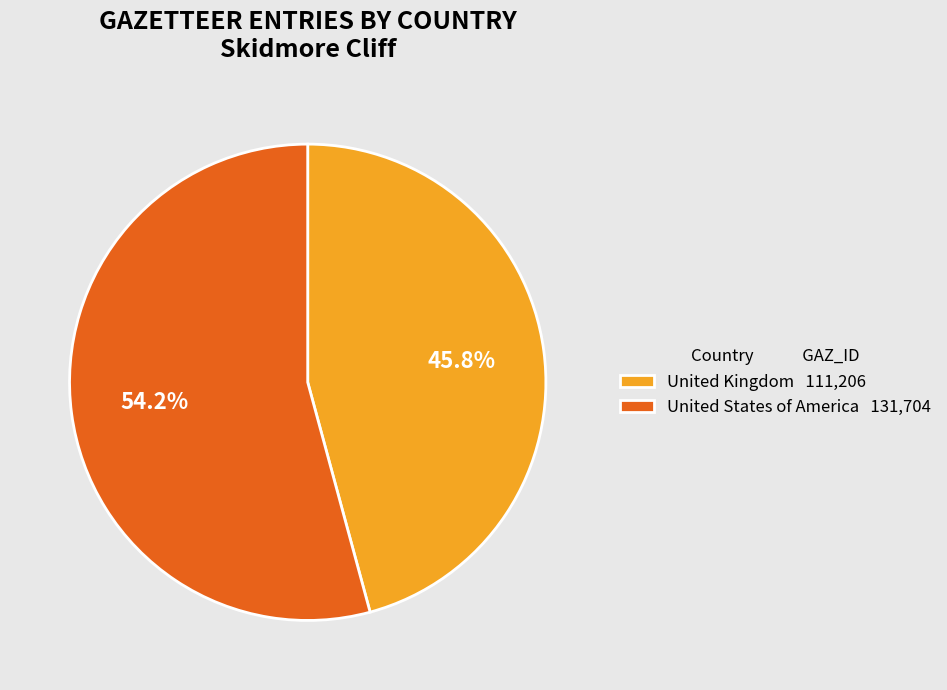

Does United States of America account for over 50% of the chart?

Yes